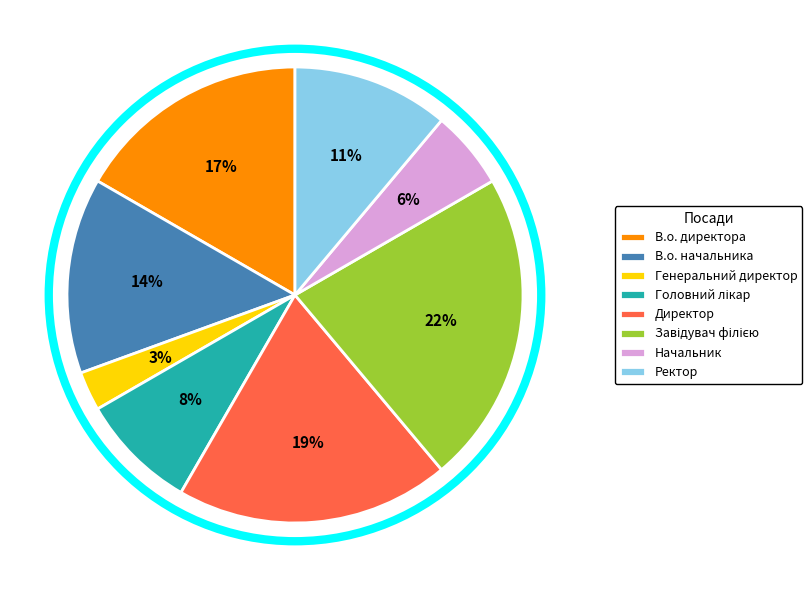

Between Начальник and В.о. начальника, which is larger?

В.о. начальника